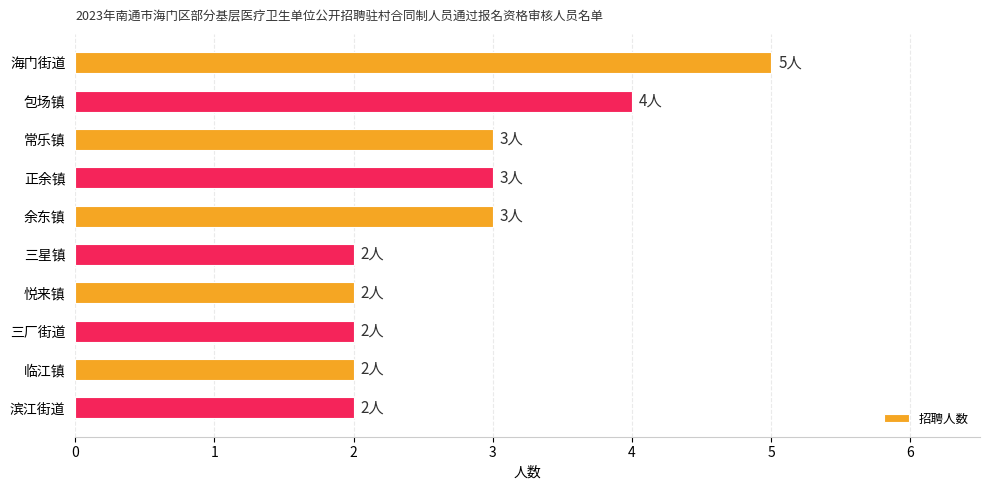

Reading top to bottom, what are all the values shown in this chart?

海门街道=5	包场镇=4	常乐镇=3	正余镇=3	余东镇=3	三星镇=2	悦来镇=2	三厂街道=2	临江镇=2	滨江街道=2